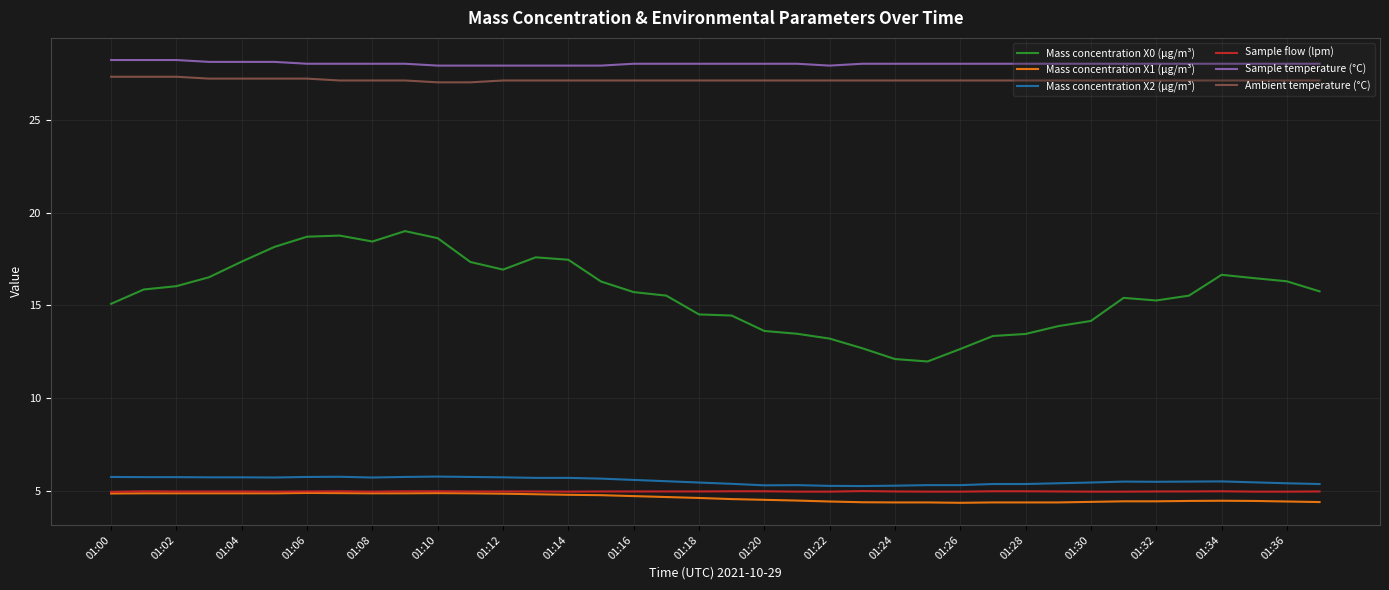

True or false: Mass concentration X1 (μg/m³) and Mass concentration X2 (μg/m³) cross at least once.

False